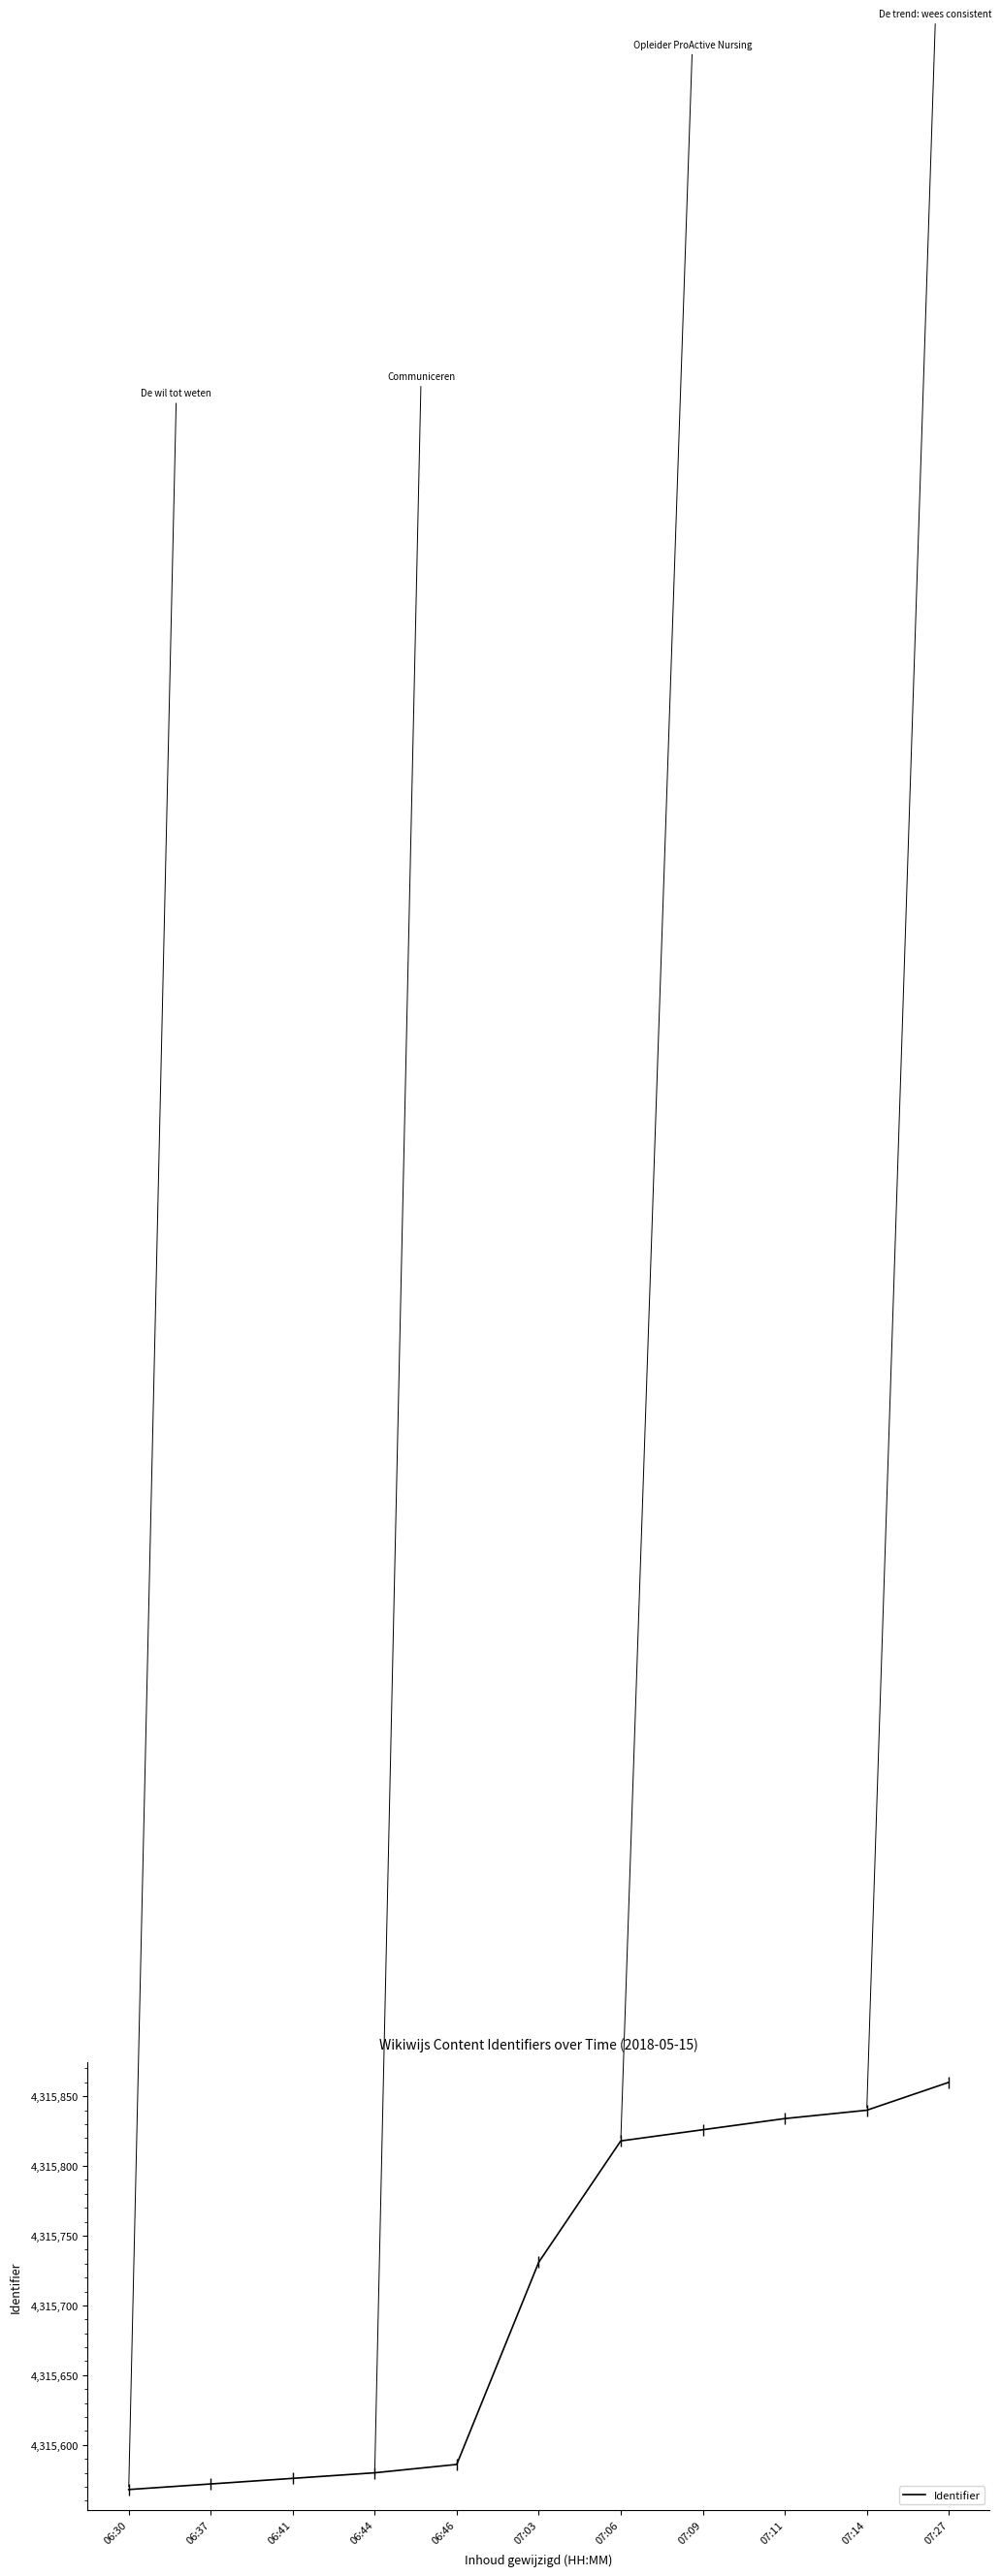

What is the difference between the second highest and second lowest values?

268